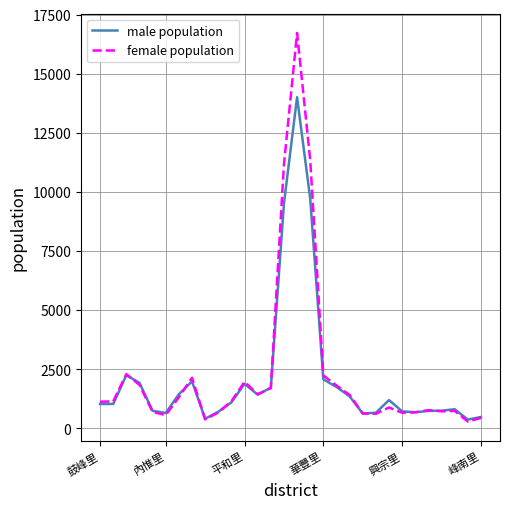

At how many categories does at least one series exceed 1563?

10